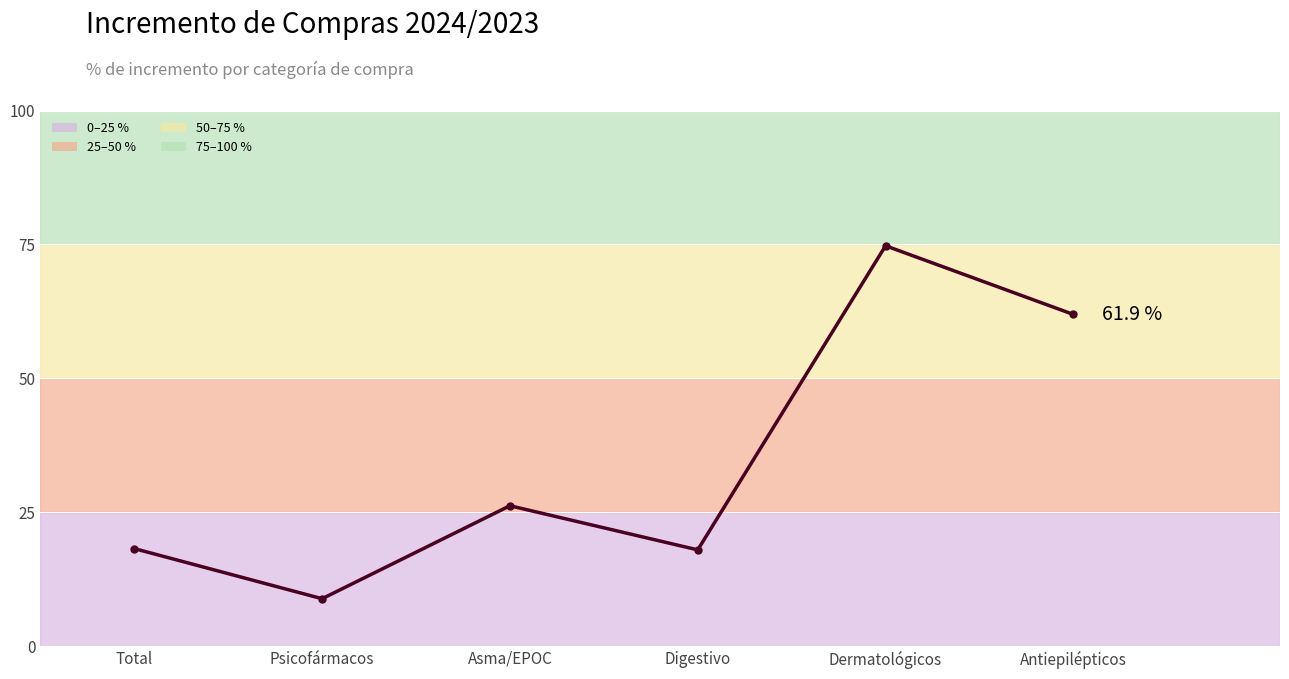

Which has a higher value, Dermatológicos or Asma/EPOC?

Dermatológicos